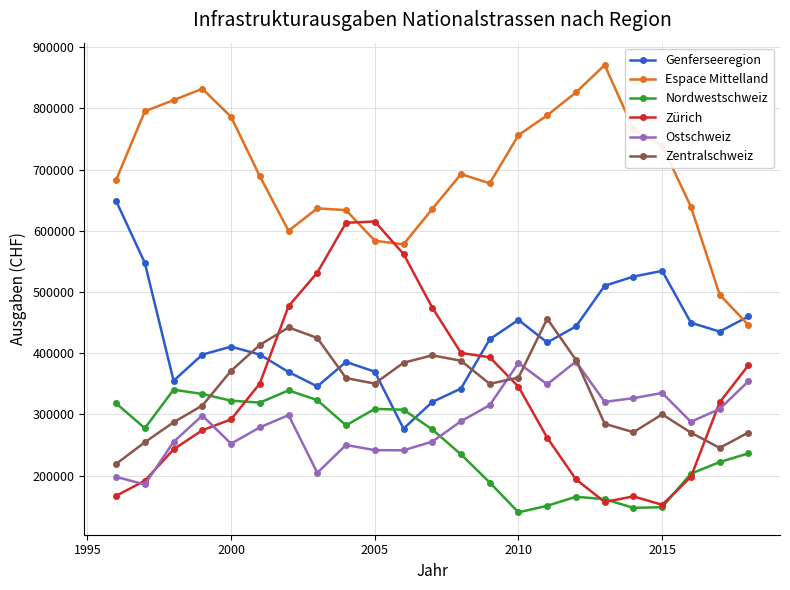

Which series has the largest total across all categories?

Espace Mittelland